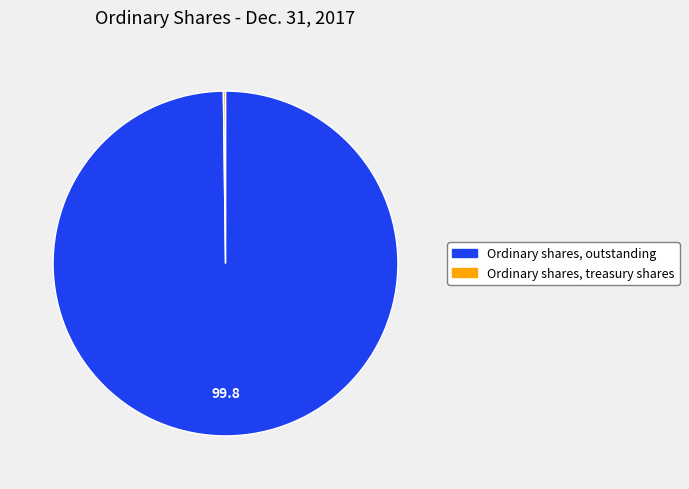

Which slice represents more than half of the pie?

Ordinary shares, outstanding